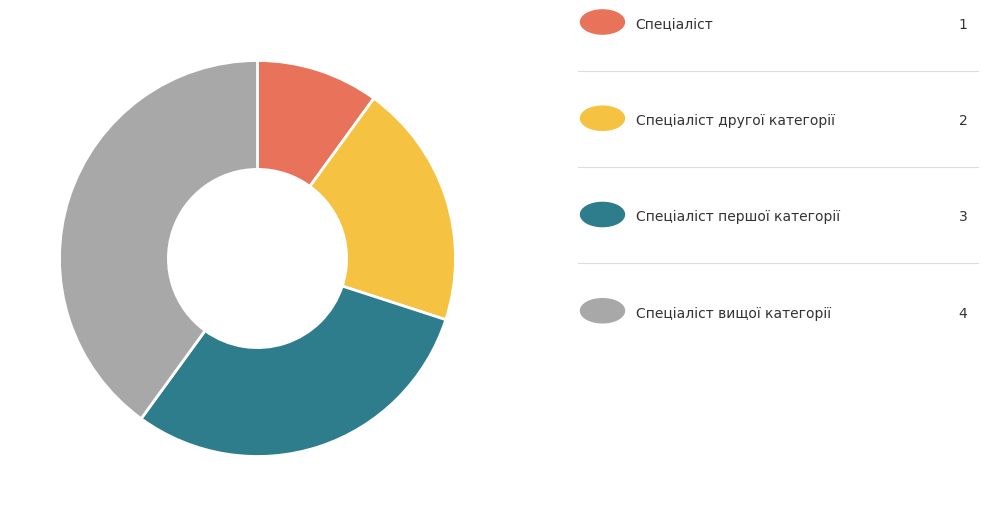

Is there any slice that represents more than half of the pie?

No